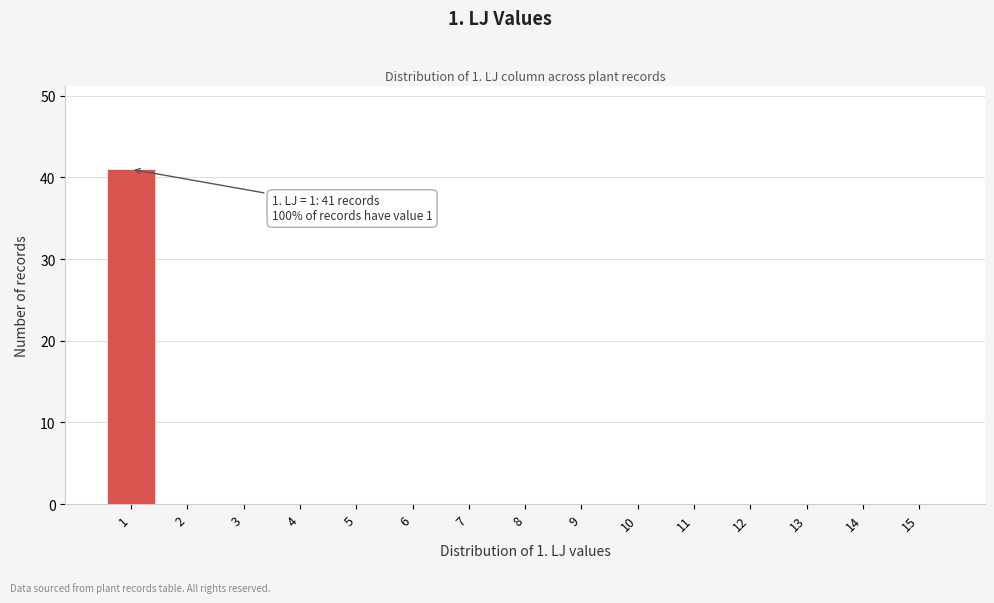

Reading left to right, transcribe all the data shown in this chart.

1=41	2=0	3=0	4=0	5=0	6=0	7=0	8=0	9=0	10=0	11=0	12=0	13=0	14=0	15=0